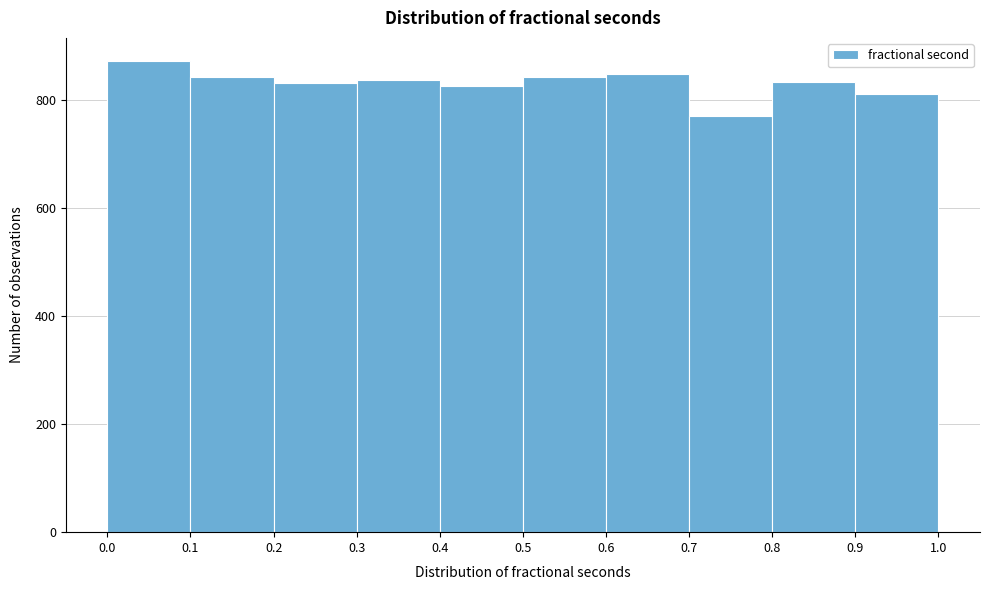

What is the height of the bar covering 0.9 to 1.0 on the x-axis? The values are not printed on the chart, so give them approximately, as read against the axis.

820